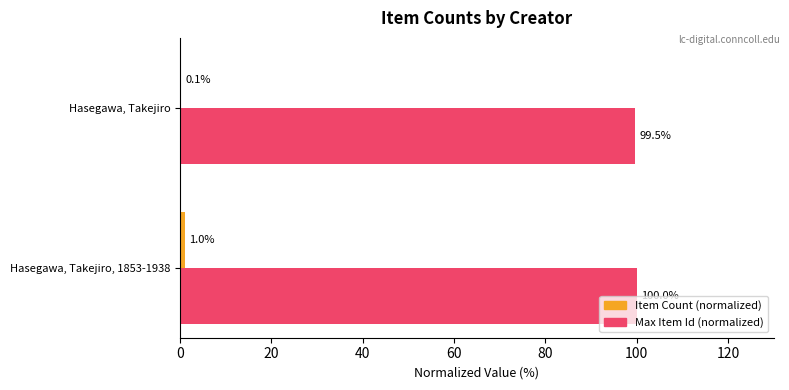

At which category is the sum across all series the highest?

Hasegawa, Takejiro, 1853-1938